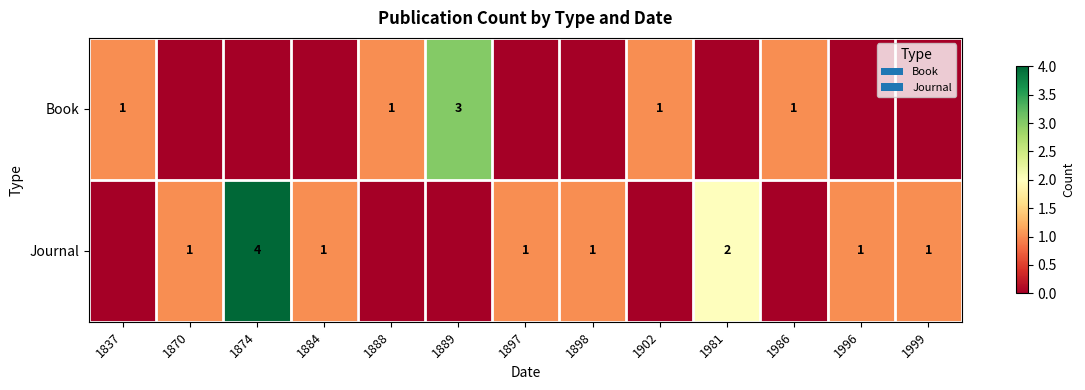

What is the average value of the row_1 series?

1